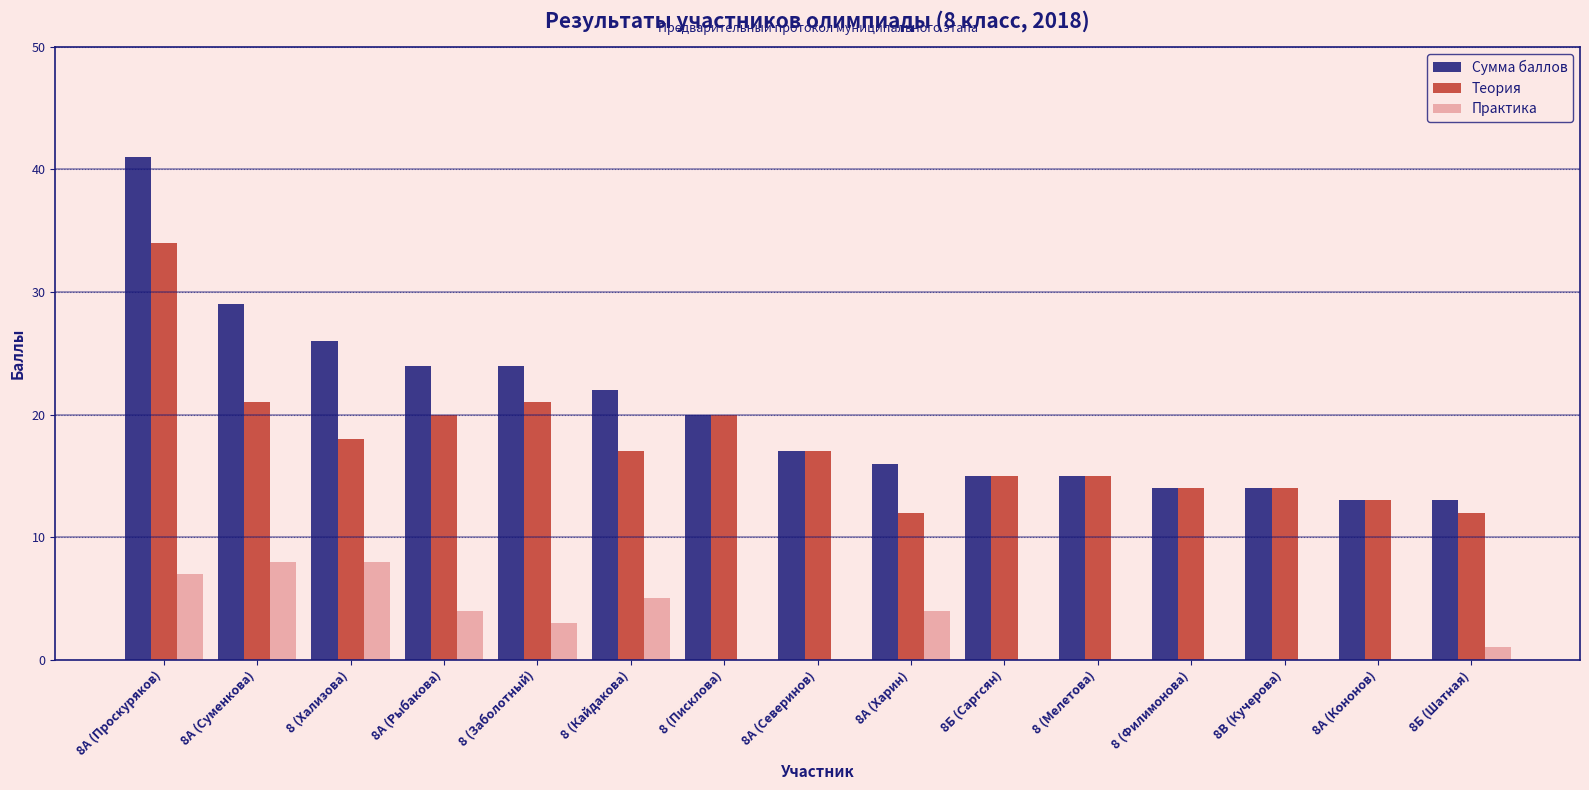

Is the value of Практика at 8 (Филимонова) greater than the value of Теория at 8А (Рыбакова)?

No